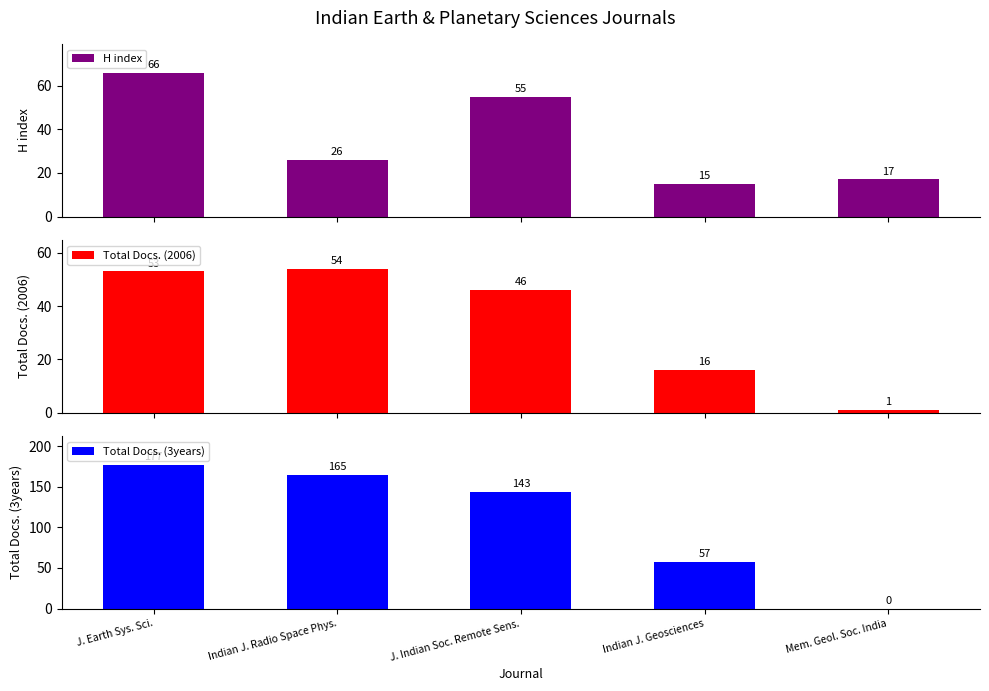

Reading left to right, what are all the values shown in this chart?

H index: 66	26	55	15	17
Total Docs. (2006): 53	54	46	16	1
Total Docs. (3years): 177	165	143	57	0